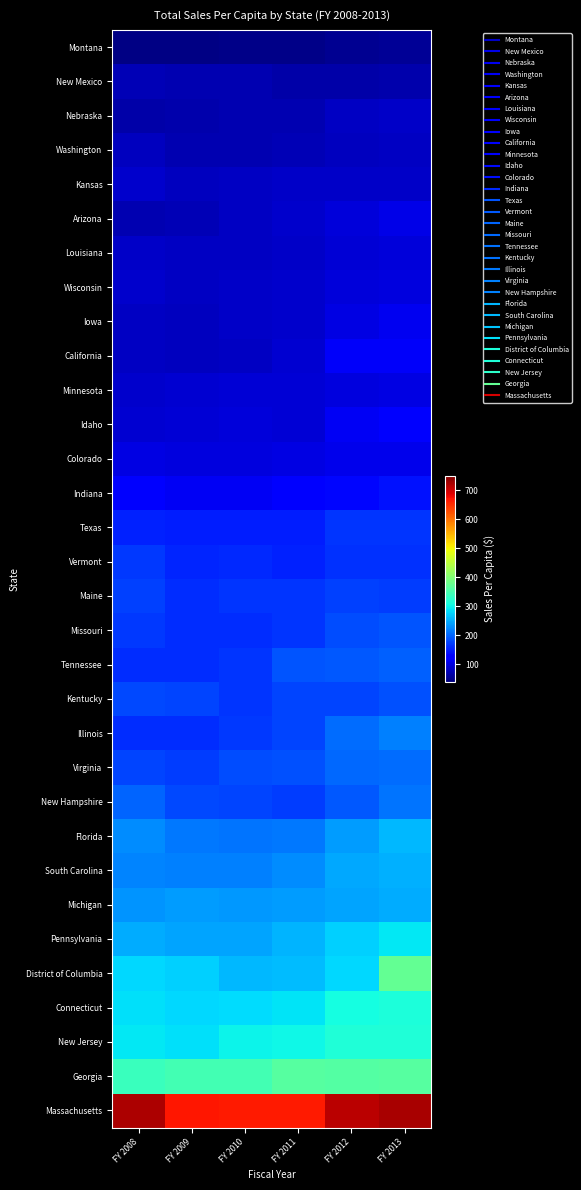

Which series has the largest total across all categories?

Massachusetts